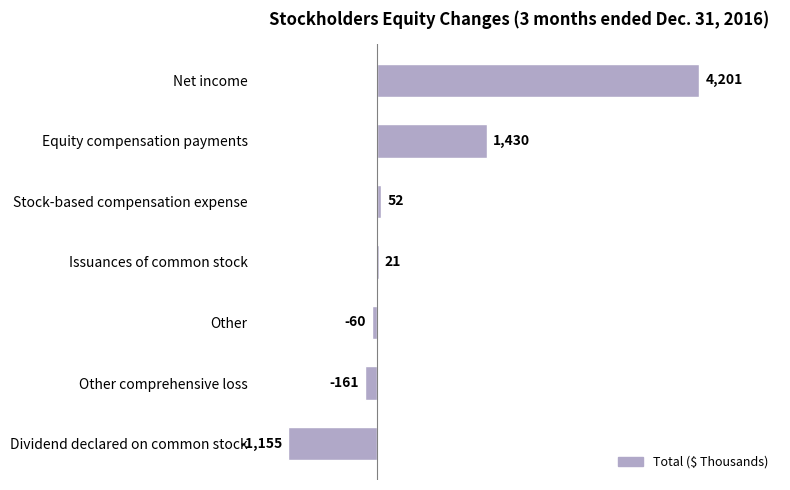

How many values are below zero?

3